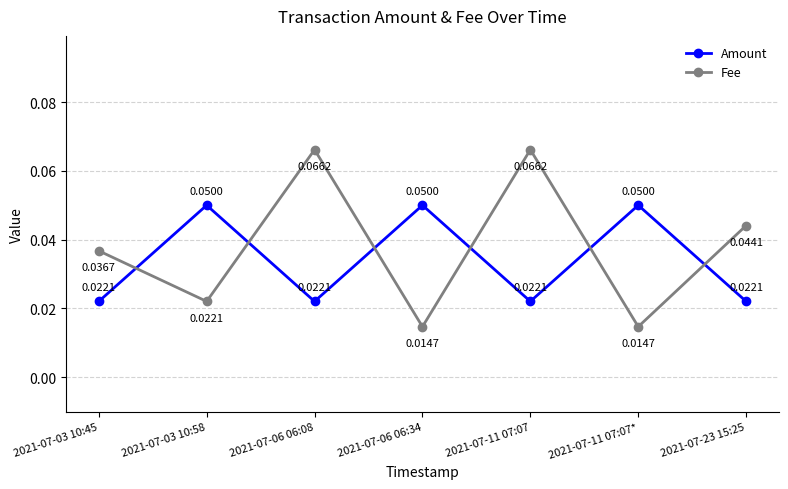

True or false: Fee and Amount cross at least once.

True